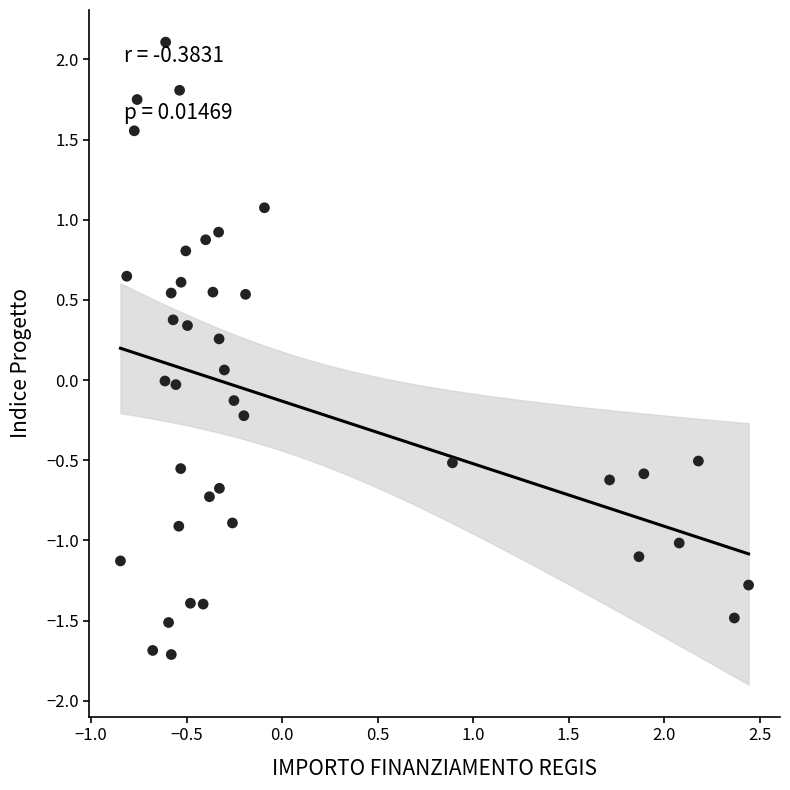

What is the range of X values (max minus min)?

3.3